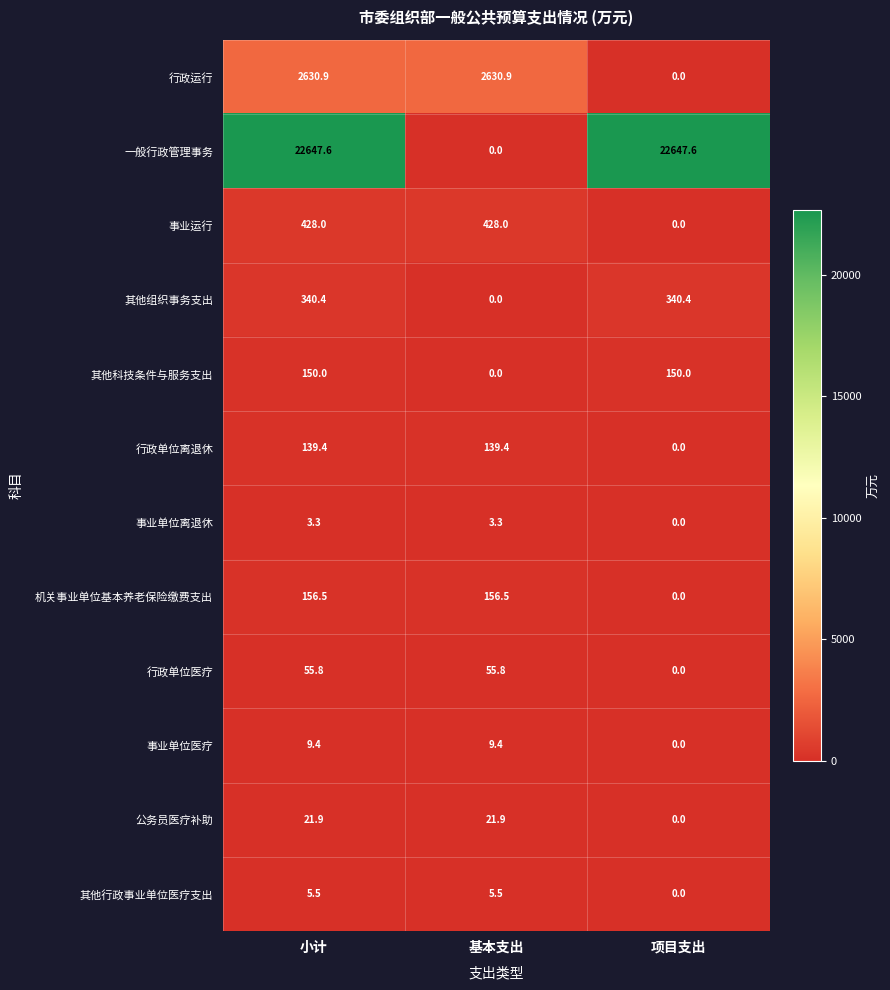

What is the sum of the 行政运行 values at 小计 and 基本支出?

5261.8